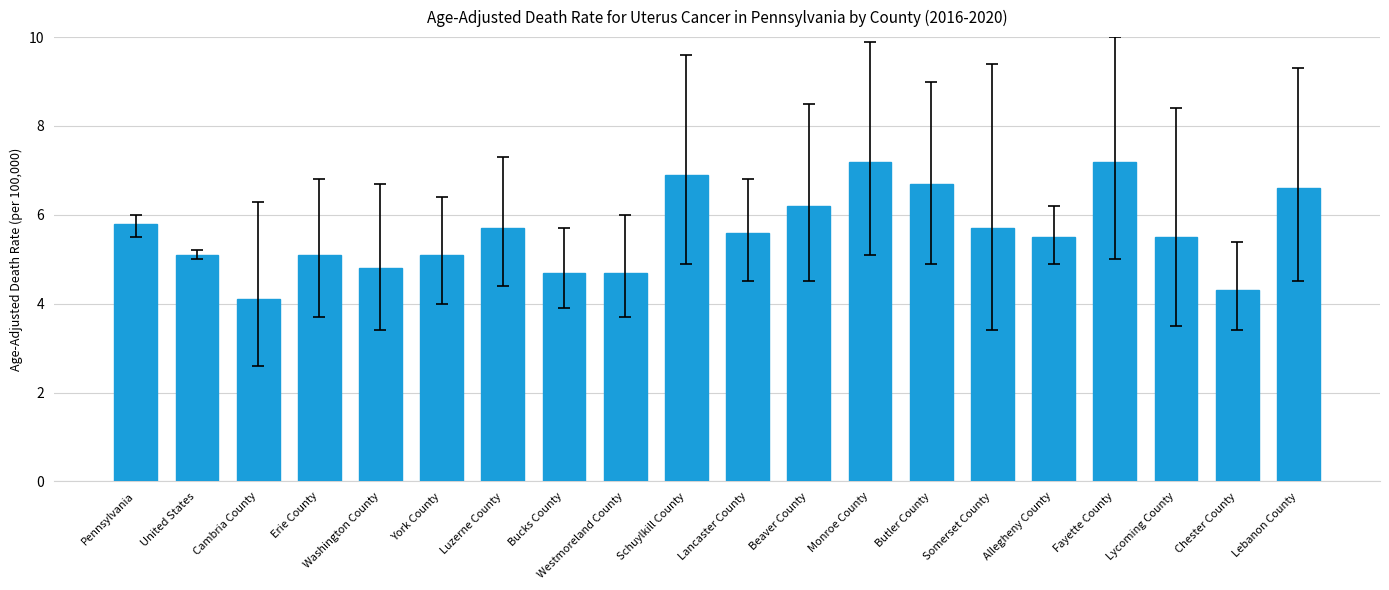

What is the difference between the second highest and second lowest values?

2.9